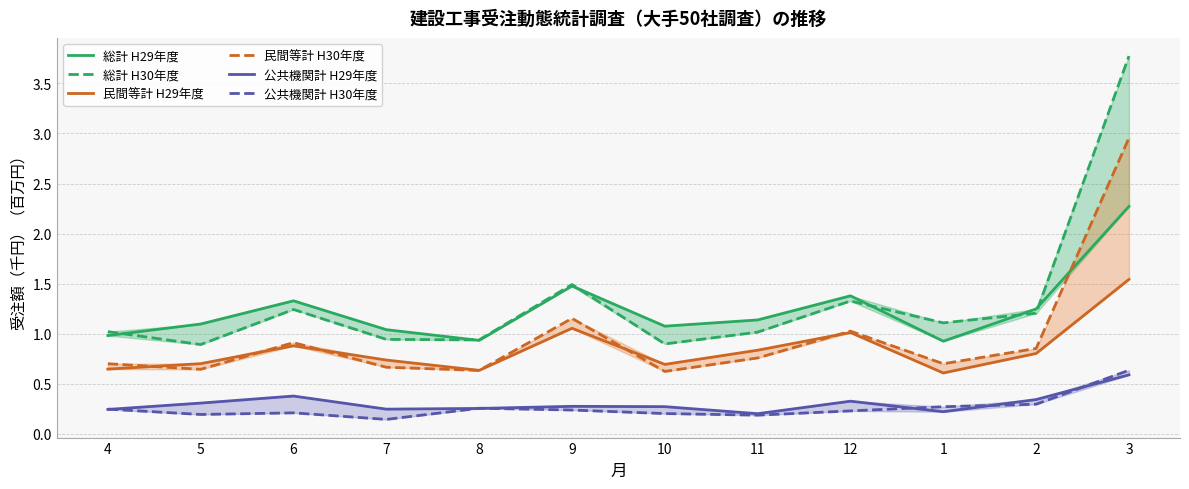

The value of 公共機関計 H30年度 at 2 is 0.2. True or false?

False